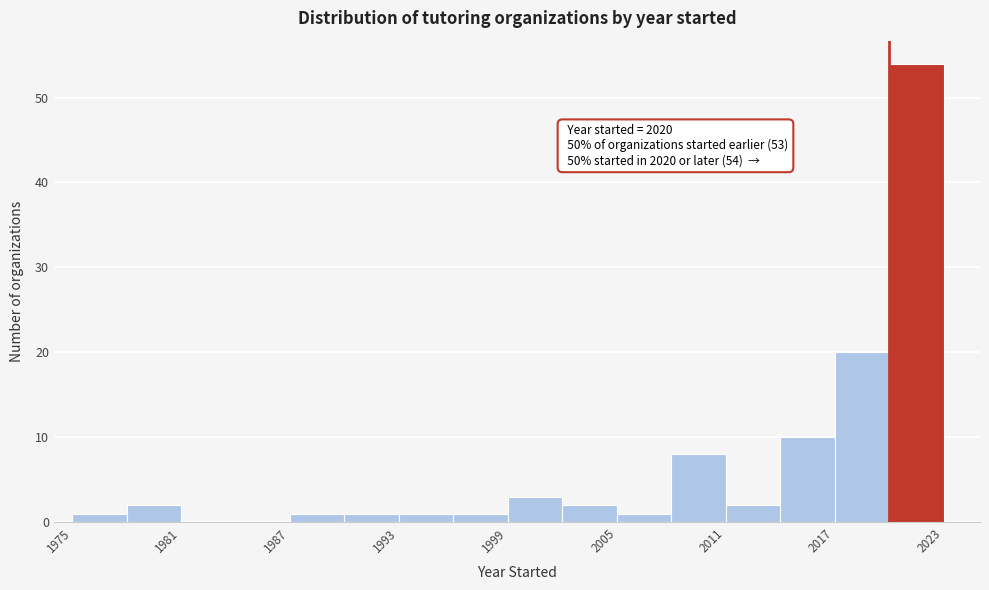

Around what value on the x-axis is the tallest bar? Give the approximate position of its centre, as read against the axis.

2022